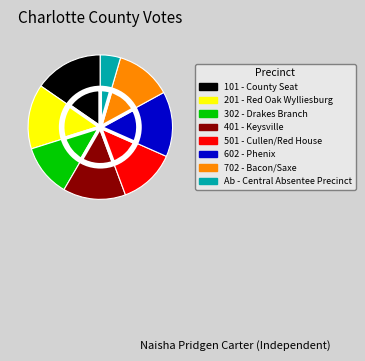

The 401 - Keysville slice represents 23% of the pie. True or false?

False